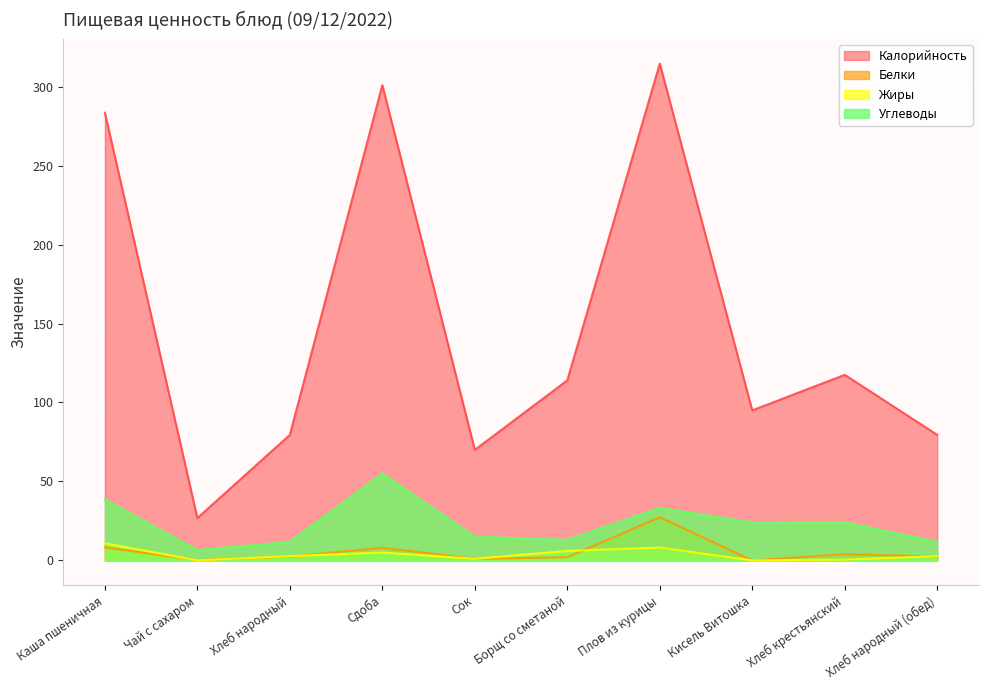

How many interior local valleys does the Жиры series have?

3